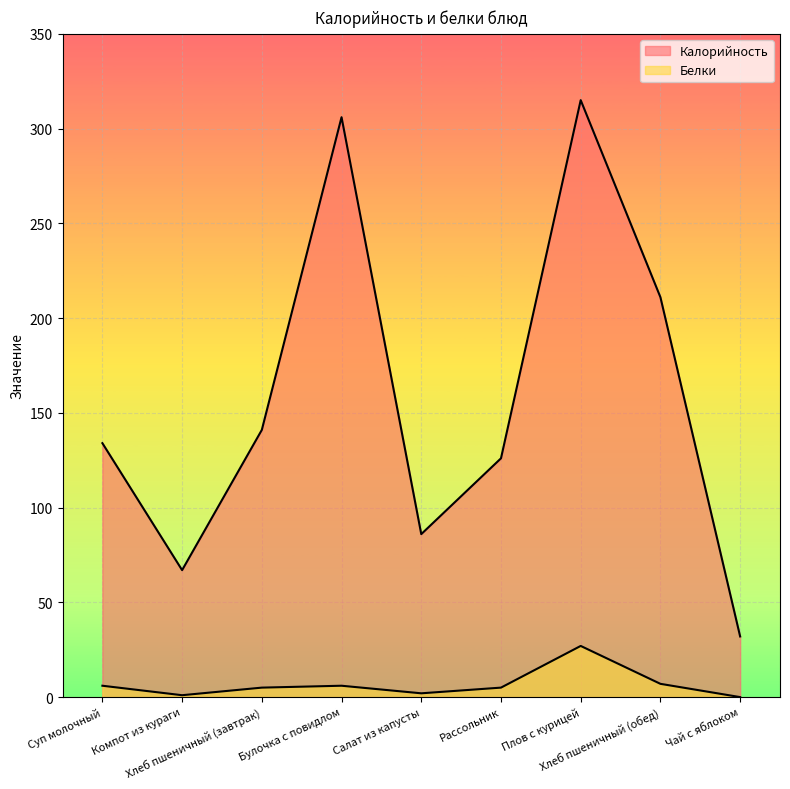

Reading left to right, extract all data points from this chart.

Калорийность: Суп молочный=134	Компот из кураги=67	Хлеб пшеничный (завтрак)=141	Булочка с повидлом=306	Салат из капусты=86	Рассольник=126	Плов с курицей=315	Хлеб пшеничный (обед)=211	Чай с яблоком=32
Белки: Суп молочный=6	Компот из кураги=1	Хлеб пшеничный (завтрак)=5	Булочка с повидлом=6	Салат из капусты=2	Рассольник=5	Плов с курицей=27	Хлеб пшеничный (обед)=7	Чай с яблоком=0